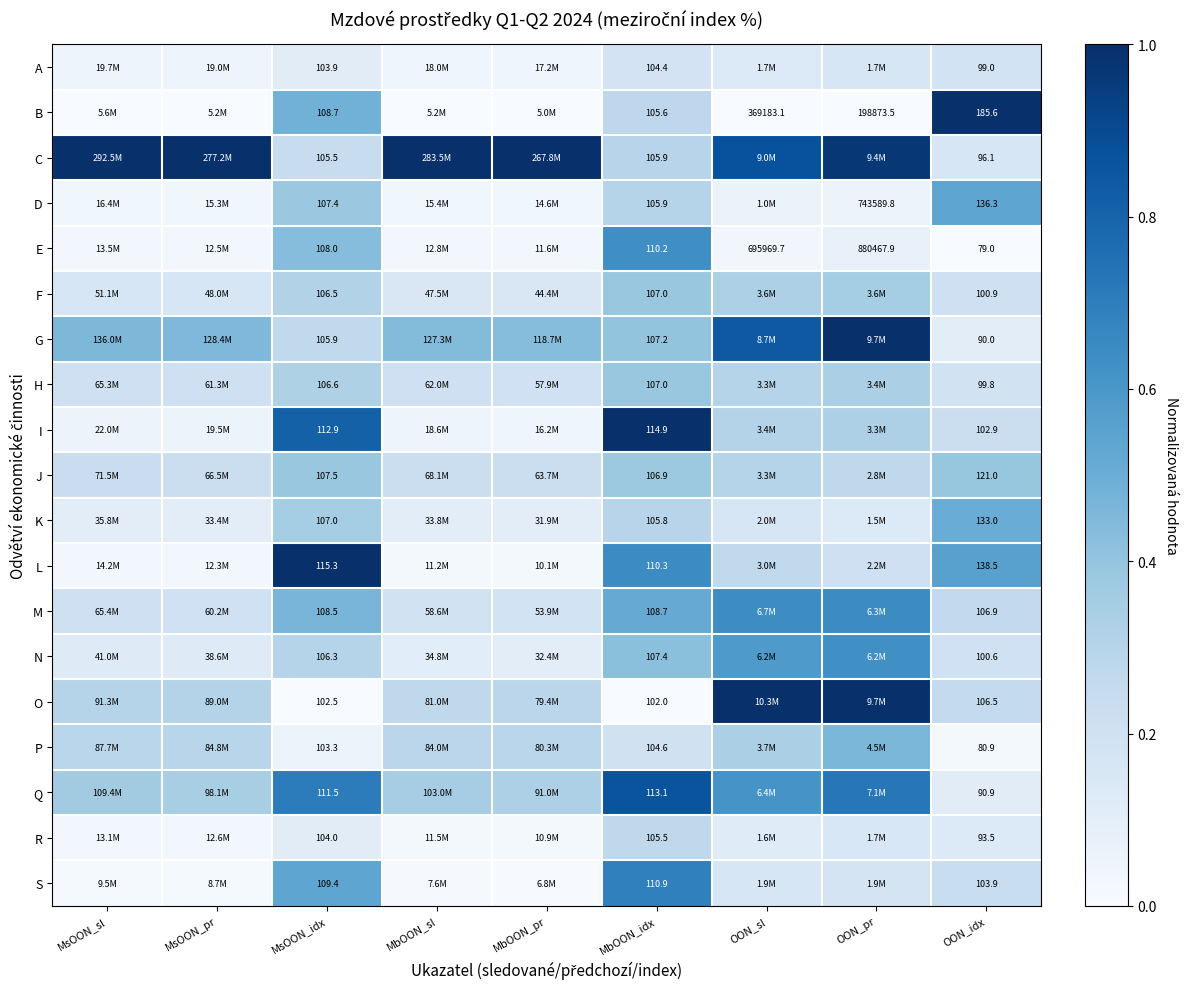

Is the value of A at MbOON_idx greater than the value of F at MbOON_idx?

No